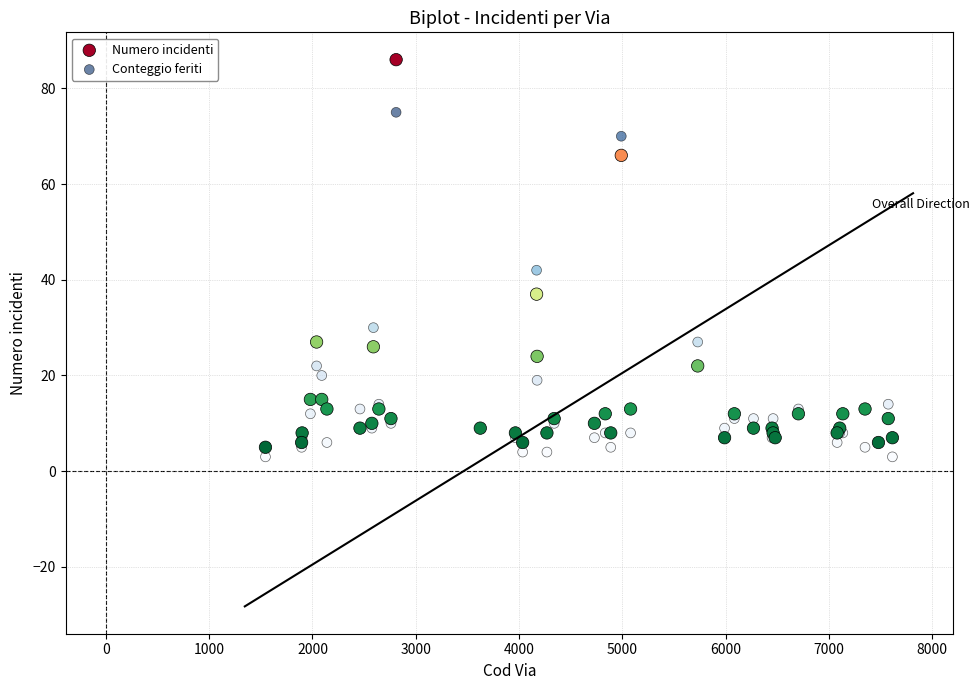

Which series has the largest Y range (max minus min)?

Numero incidenti